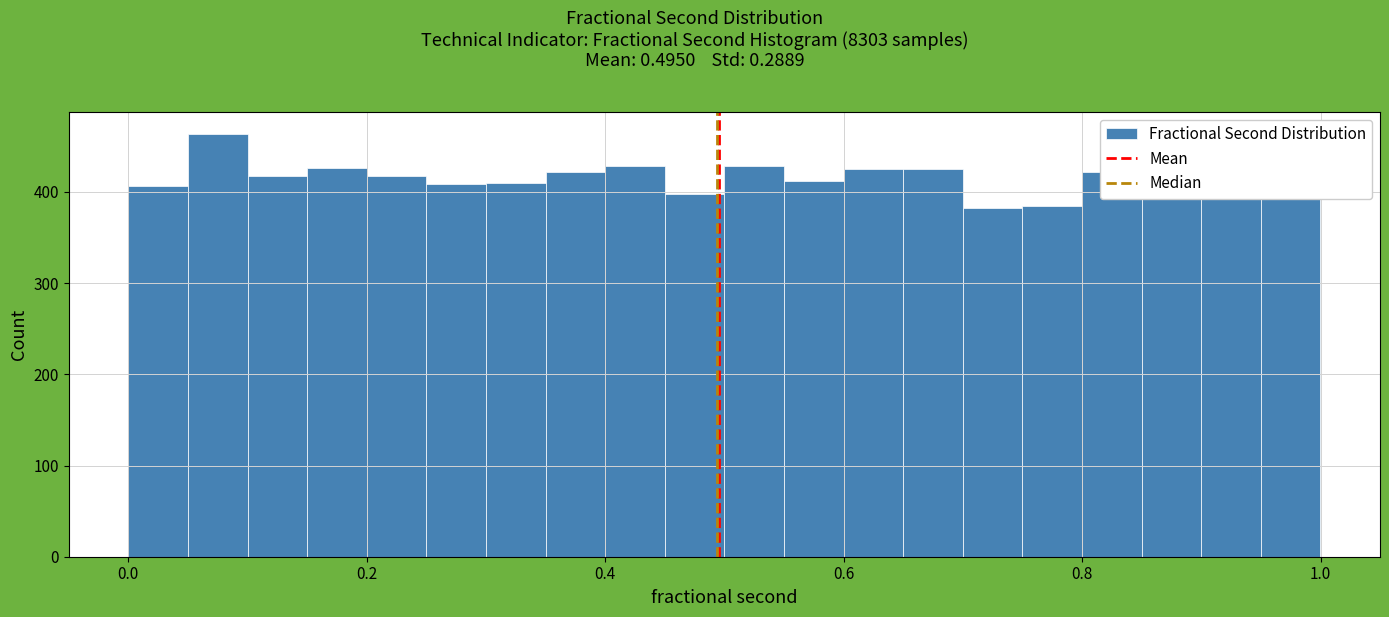

Around what value on the x-axis is the tallest bar? Give the approximate position of its centre, as read against the axis.

0.08